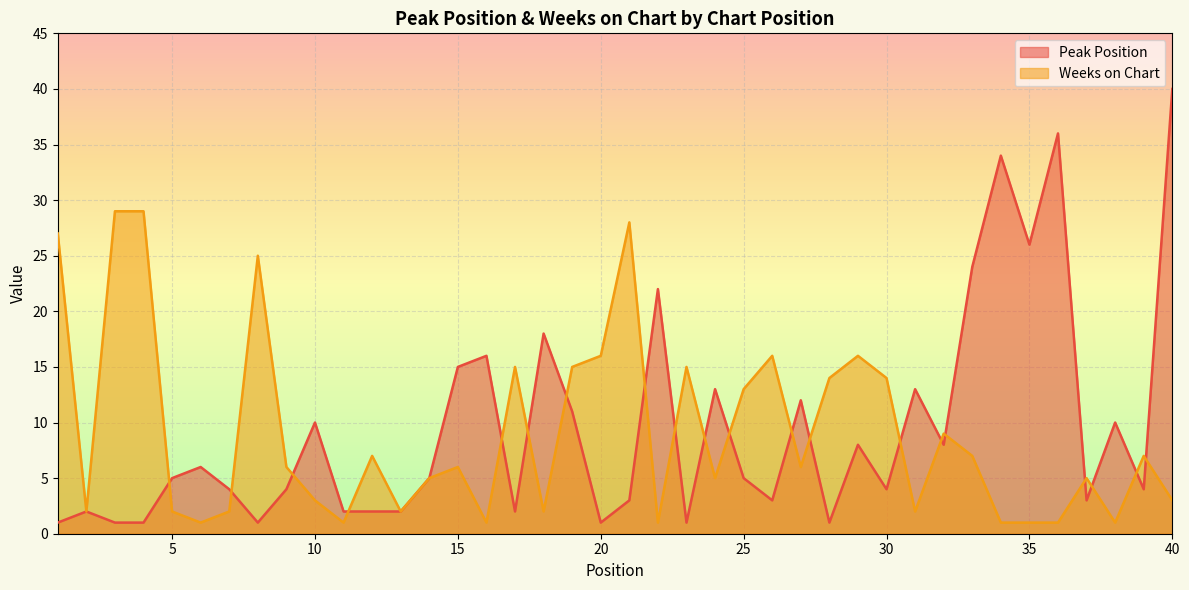

List the series in order of their overall mean, lowest first.

Weeks on Chart, Peak Position